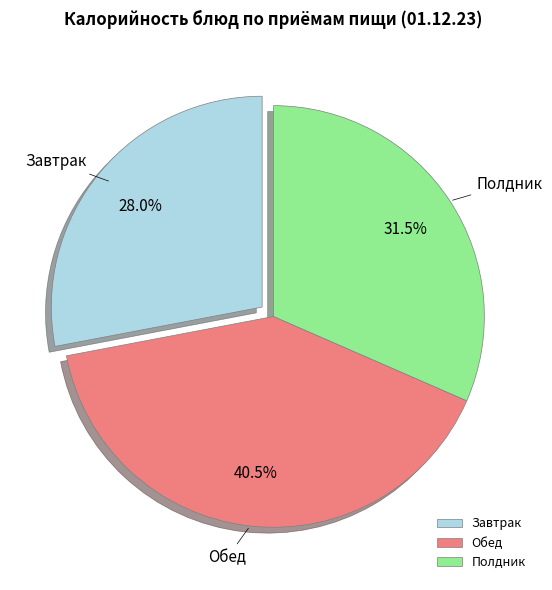

What is the largest slice in the pie chart?

Обед